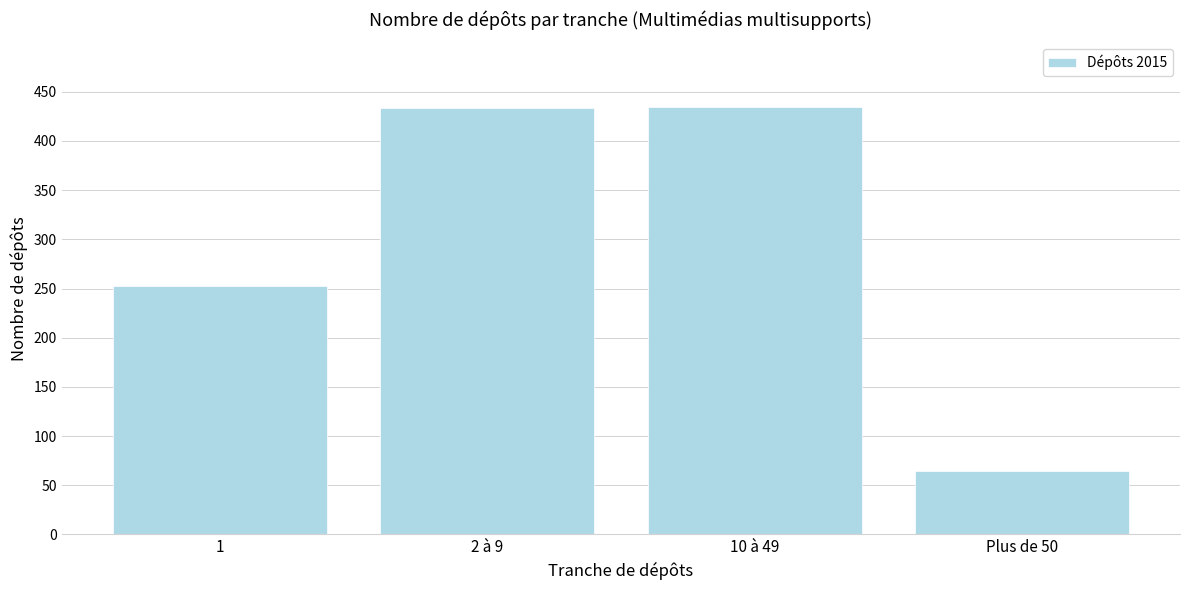

What is the minimum value shown in the chart?

65